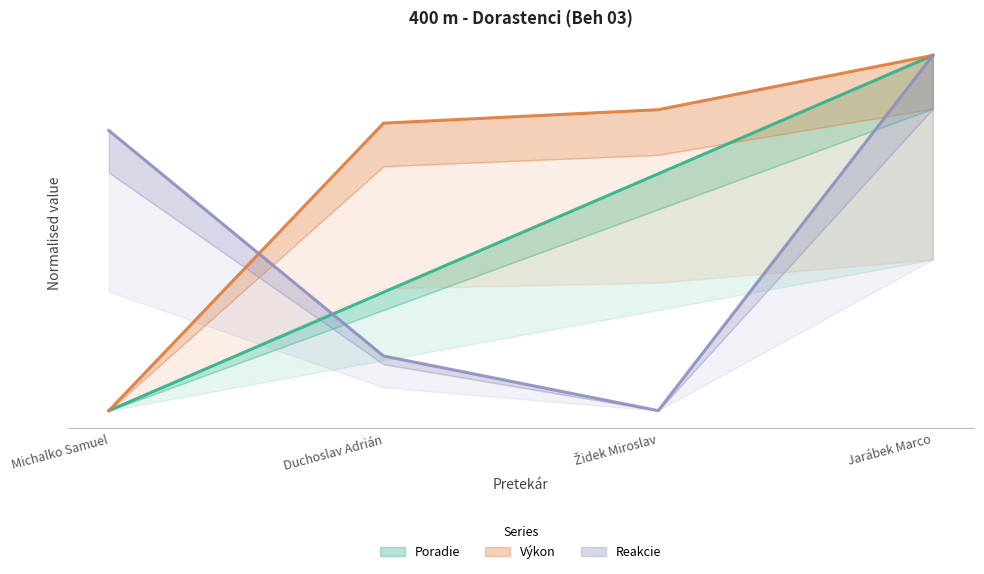

What is the difference between the maximum and minimum values in the Poradie series?

1.0